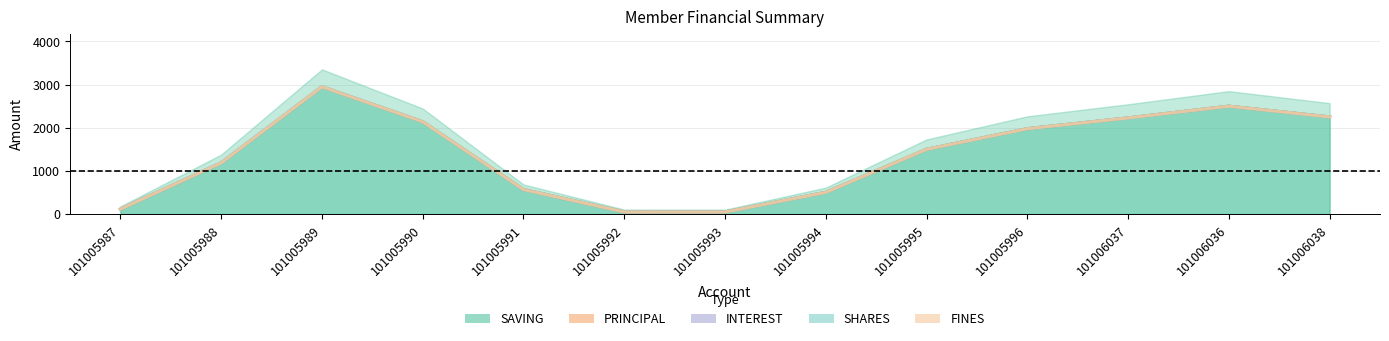

True or false: INTEREST has a value of 2227.4 at 101006037.

True